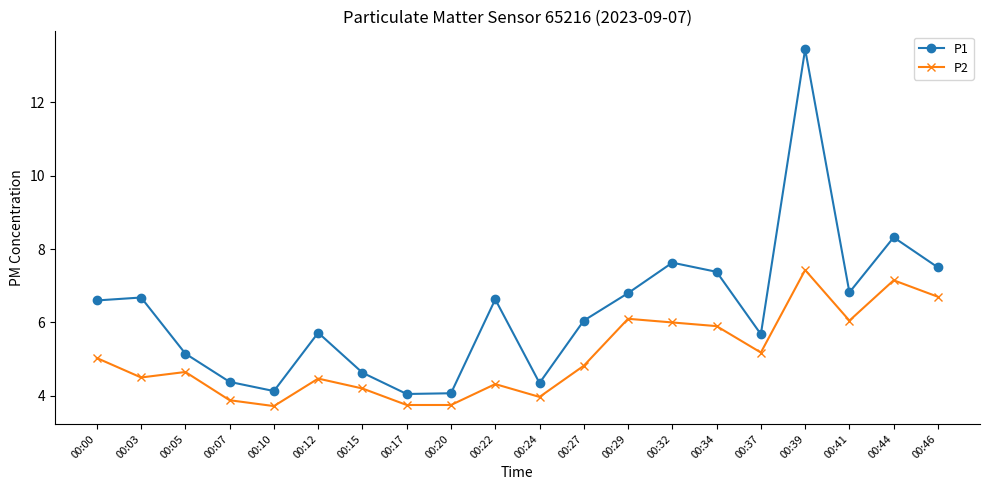

What is the value of the P1 point at the 16th from the left?

5.7